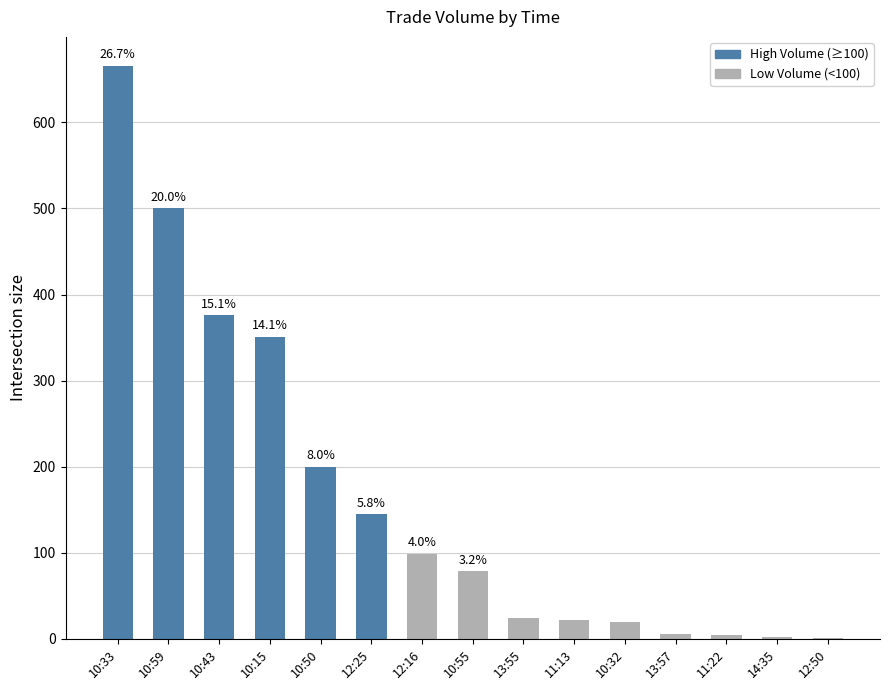

List the labels in order of value, smallest first.

12:50, 14:35, 11:22, 13:57, 10:32, 11:13, 13:55, 10:55, 12:16, 12:25, 10:50, 10:15, 10:43, 10:59, 10:33